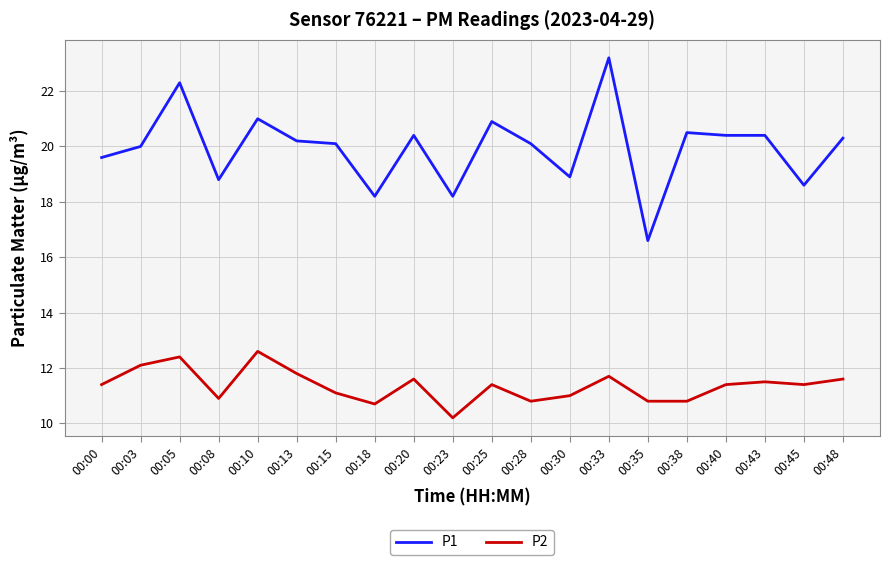

True or false: P1 has a value of 30.1 at 00:03.

False